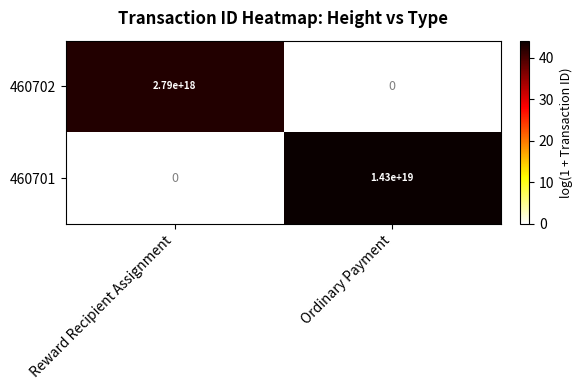

Which series has the widest spread of values?

460701